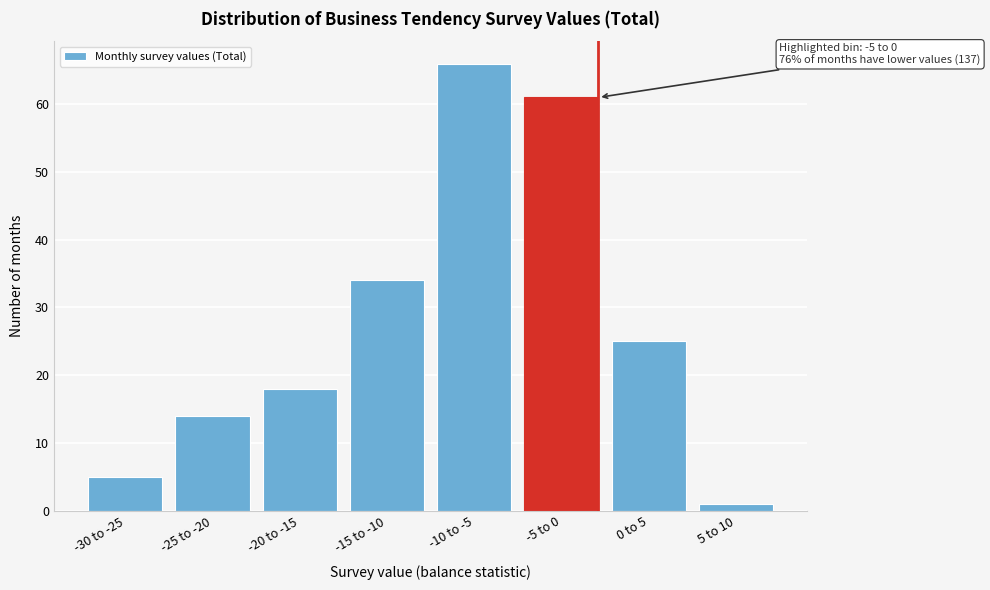

Reading left to right, list all the values displayed in this chart.

5	14	18	34	66	61	25	1